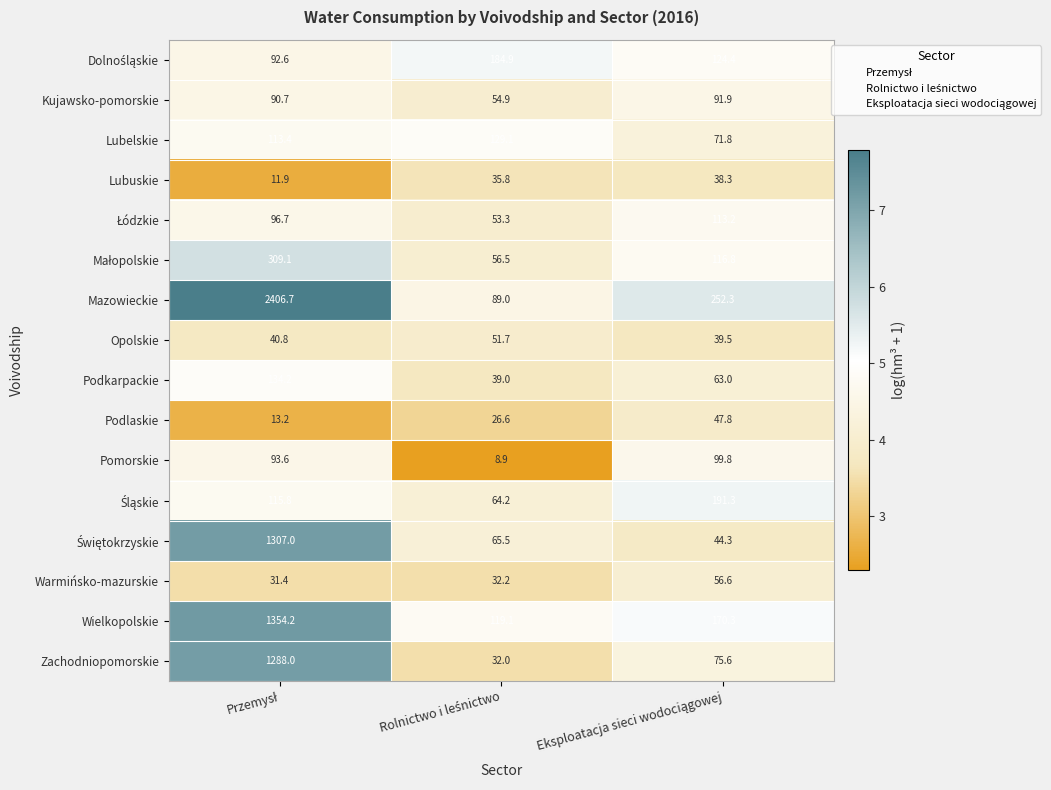

How many data points does each series have?

3